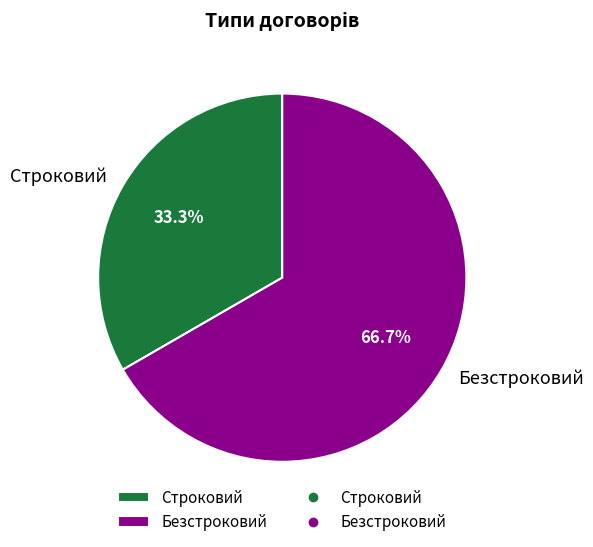

Between Безстроковий and Строковий, which is larger?

Безстроковий